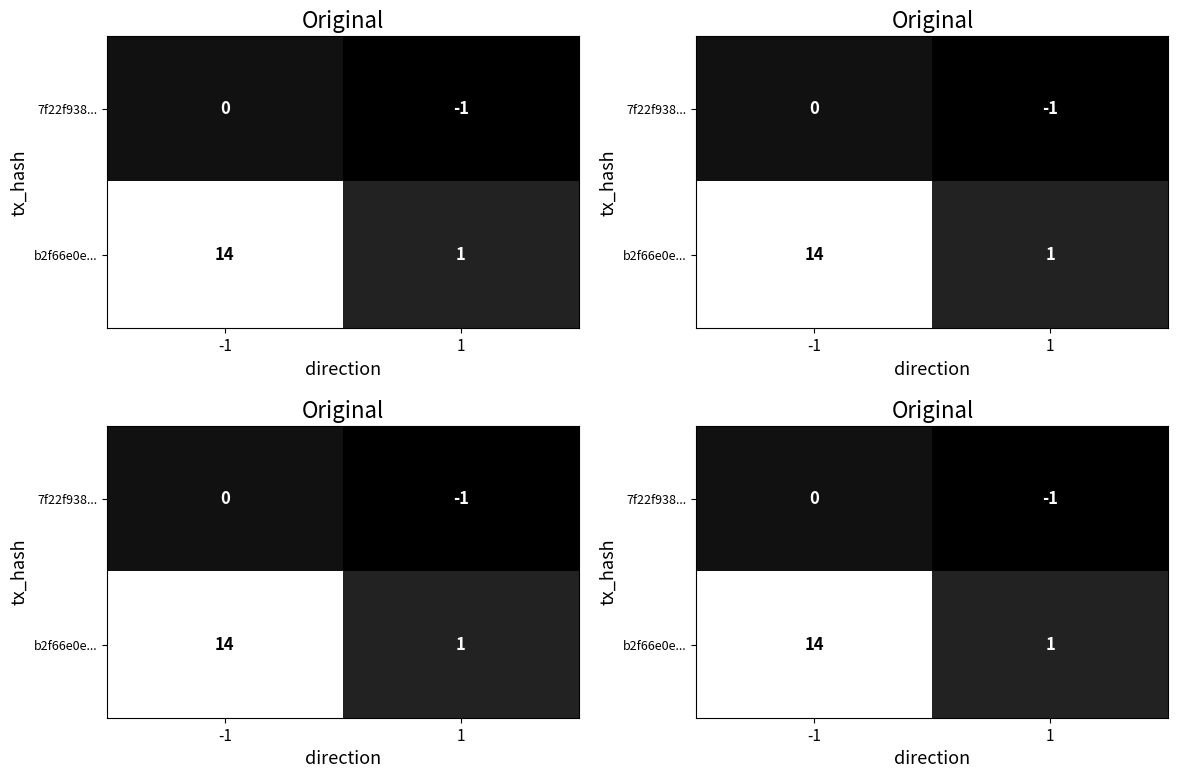

Which category has the lowest value across all series?

1